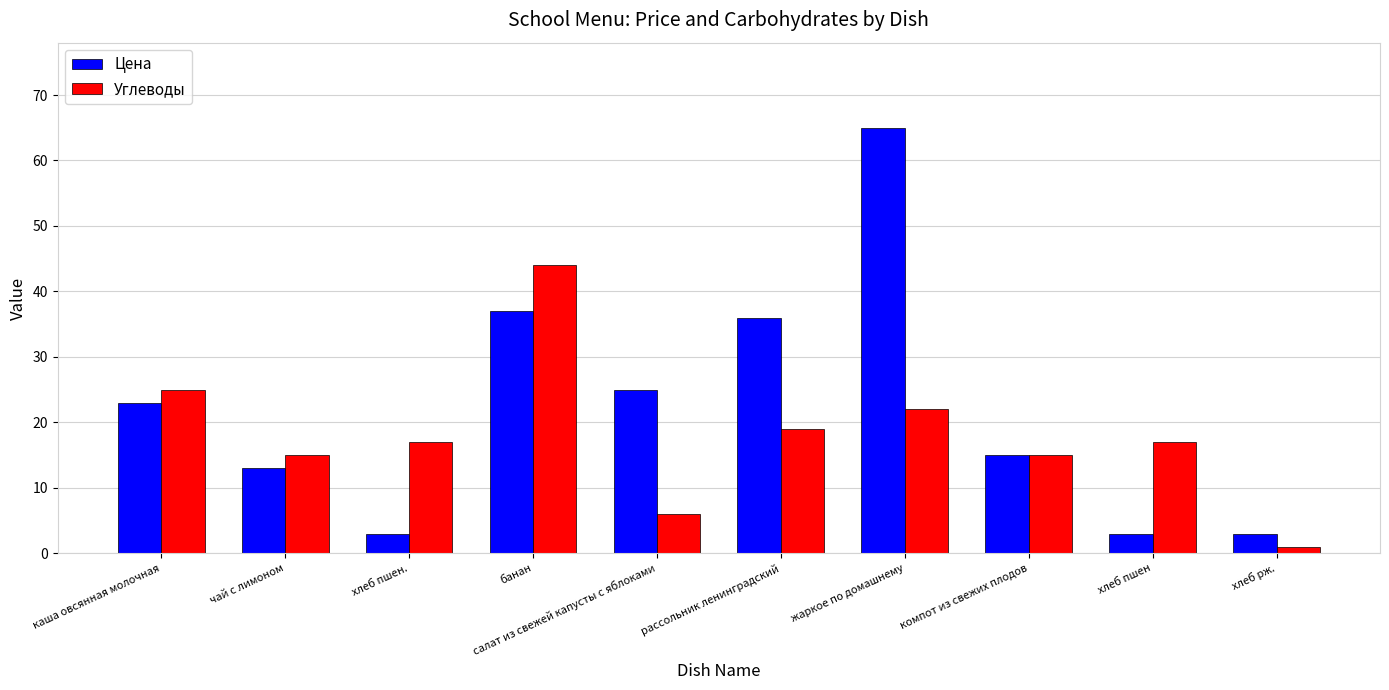

What is the difference between the Цена values at банан and рассольник ленинградский?

1